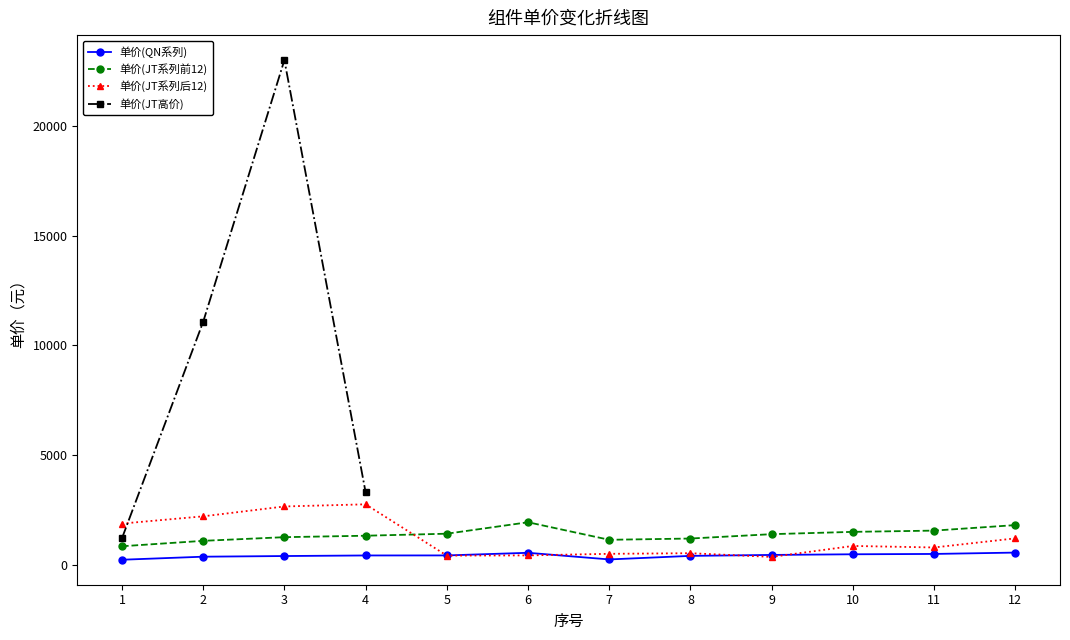

How many lines are shown in the chart?

4